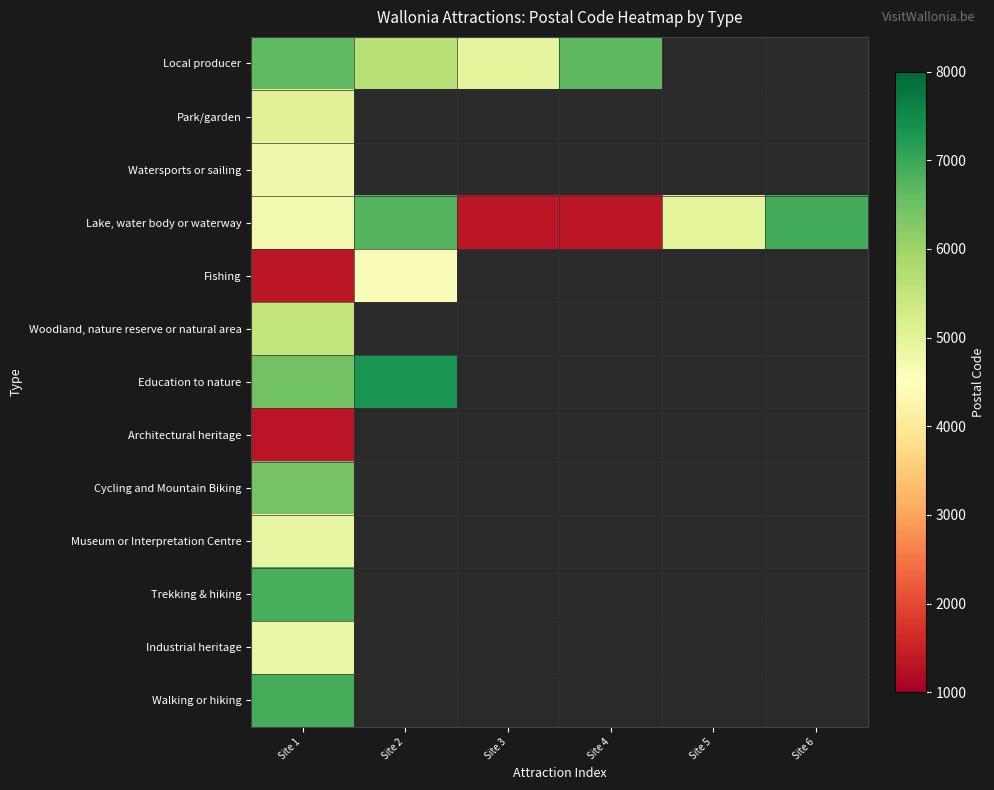

Rank the series by their maximum value, from highest to lowest.

Education to nature, Lake, water body or waterway, Walking or hiking, Trekking & hiking, Local producer, Cycling and Mountain Biking, Woodland, nature reserve or natural area, Park/garden, Museum or Interpretation Centre, Industrial heritage, Watersports or sailing, Fishing, Architectural heritage